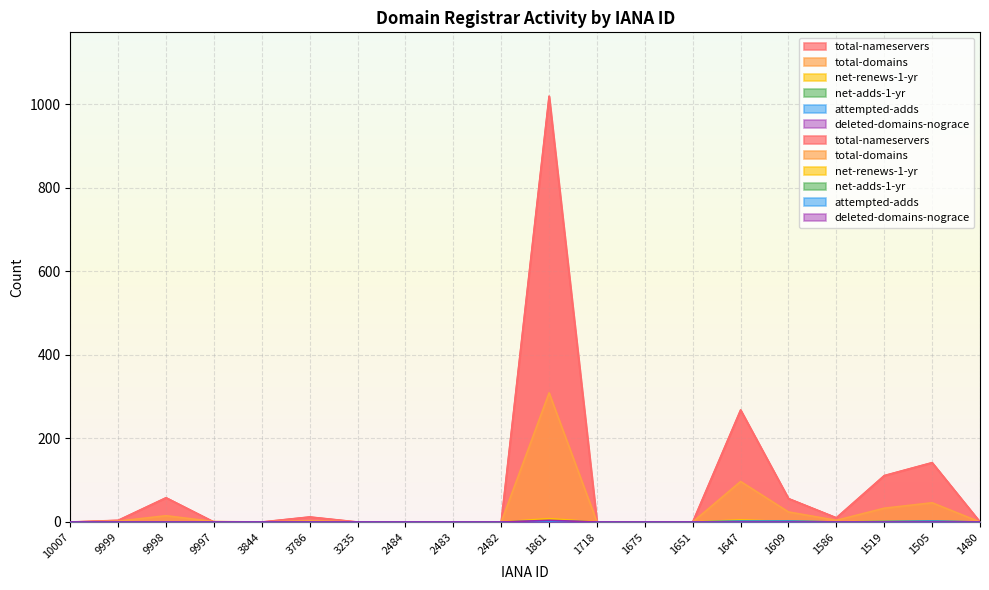

What is the difference between the total-domains values at 2482 and 1861?

309